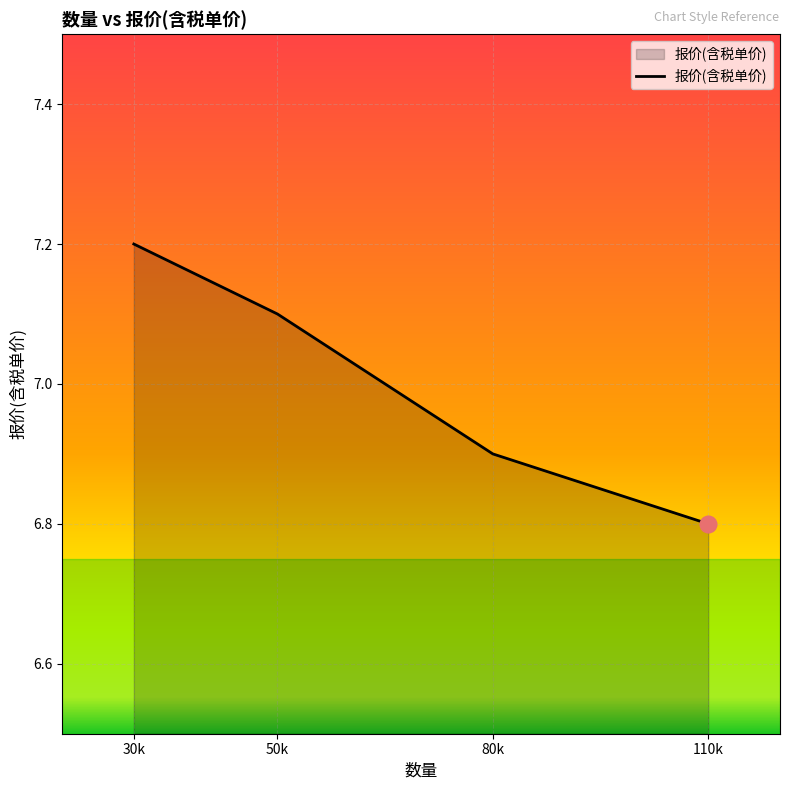

Between 30k and 50k, which is larger?

30k